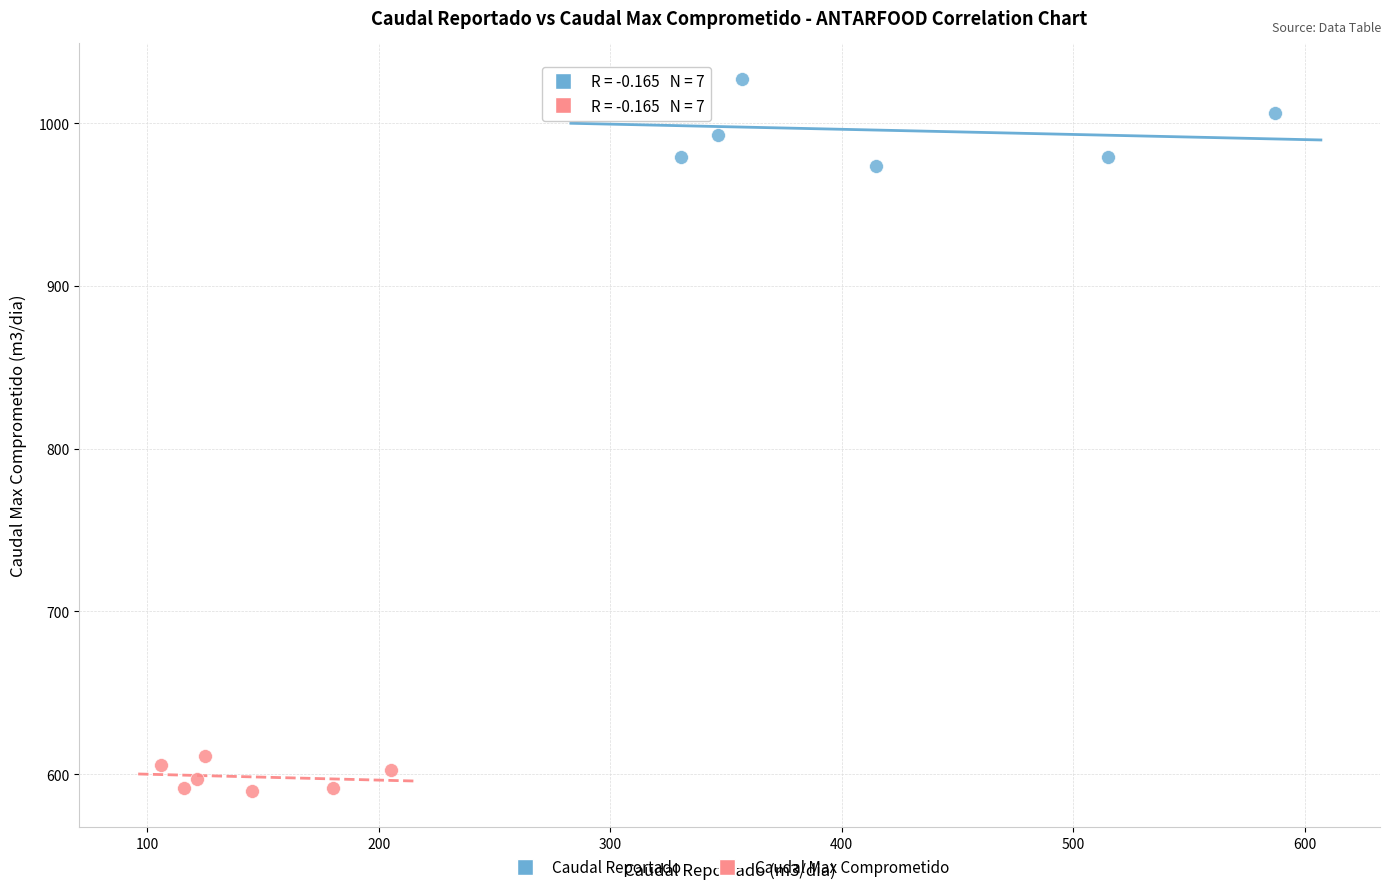

Which series reaches the maximum Y coordinate?

Caudal Reportado